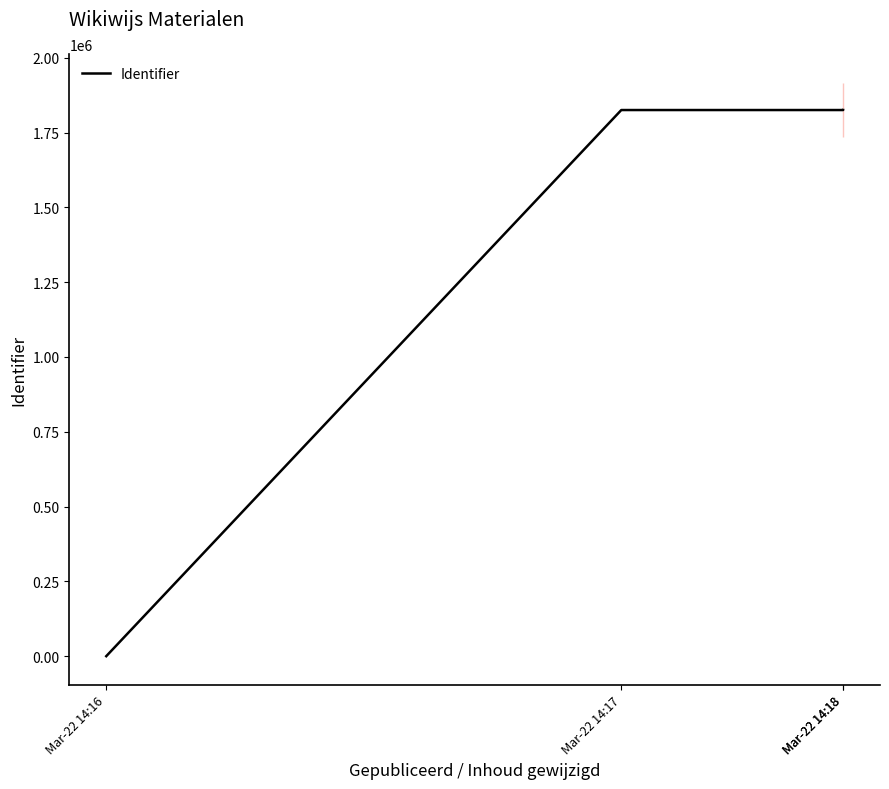

At which label does the data first exceed 1825187?

Mar-22 14:18